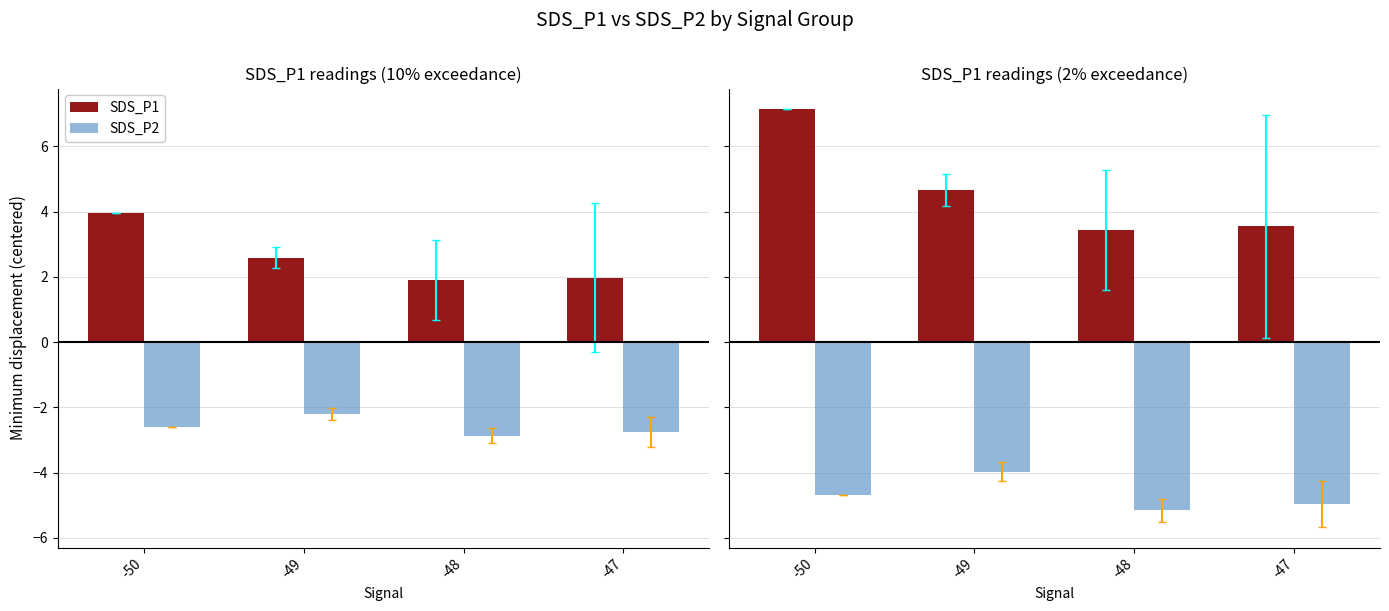

Reading right to left, what are all the values shown in this chart?

SDS_P1: -47=3.6	-48=3.4	-49=4.7	-50=7.1
SDS_P2: -47=-5.0	-48=-5.2	-49=-4.0	-50=-4.7